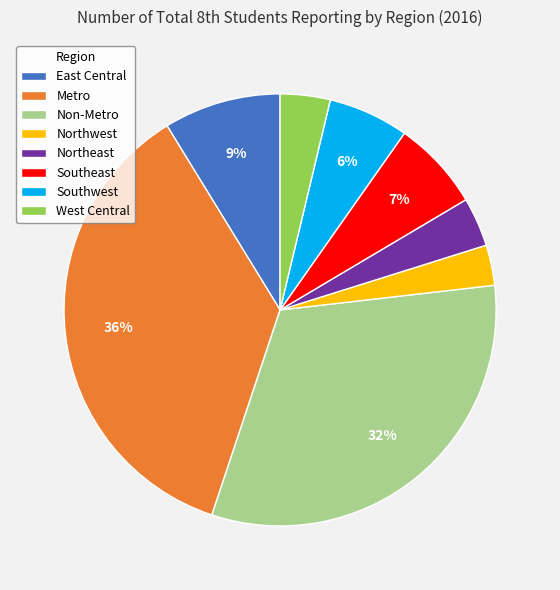

What is the ratio of the value at East Central to the value at Non-Metro?

0.3